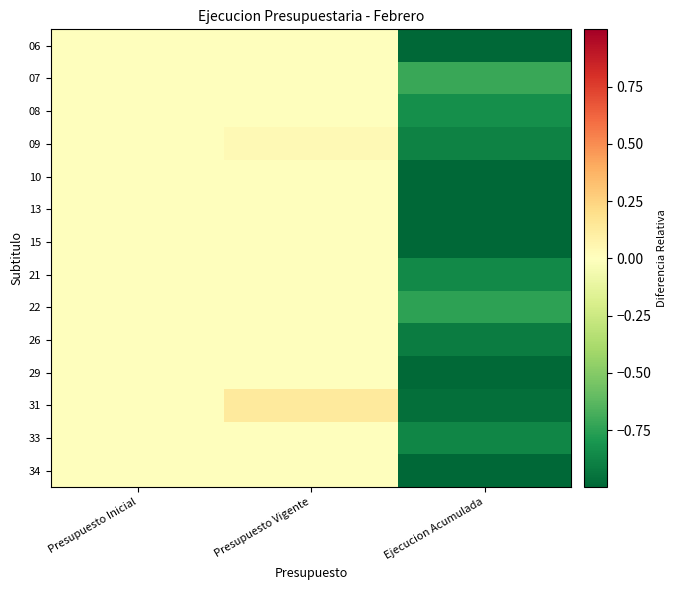

Reading left to right, list all the values displayed in this chart.

06: Presupuesto Inicial=0.0	Presupuesto Vigente=0.0	Ejecucion Acumulada=-1.0
07: Presupuesto Inicial=0.0	Presupuesto Vigente=0.0	Ejecucion Acumulada=-0.7
08: Presupuesto Inicial=0.0	Presupuesto Vigente=0.0	Ejecucion Acumulada=-0.8
09: Presupuesto Inicial=0.0	Presupuesto Vigente=0.0	Ejecucion Acumulada=-0.9
10: Presupuesto Inicial=0.0	Presupuesto Vigente=0.0	Ejecucion Acumulada=-1.0
13: Presupuesto Inicial=0.0	Presupuesto Vigente=0.0	Ejecucion Acumulada=-1.0
15: Presupuesto Inicial=0.0	Presupuesto Vigente=0.0	Ejecucion Acumulada=-1.0
21: Presupuesto Inicial=0.0	Presupuesto Vigente=0.0	Ejecucion Acumulada=-0.9
22: Presupuesto Inicial=0.0	Presupuesto Vigente=0.0	Ejecucion Acumulada=-0.7
26: Presupuesto Inicial=0.0	Presupuesto Vigente=0.0	Ejecucion Acumulada=-0.9
29: Presupuesto Inicial=0.0	Presupuesto Vigente=0.0	Ejecucion Acumulada=-1.0
31: Presupuesto Inicial=0.0	Presupuesto Vigente=0.1	Ejecucion Acumulada=-1.0
33: Presupuesto Inicial=0.0	Presupuesto Vigente=0.0	Ejecucion Acumulada=-0.9
34: Presupuesto Inicial=0.0	Presupuesto Vigente=0.0	Ejecucion Acumulada=-1.0